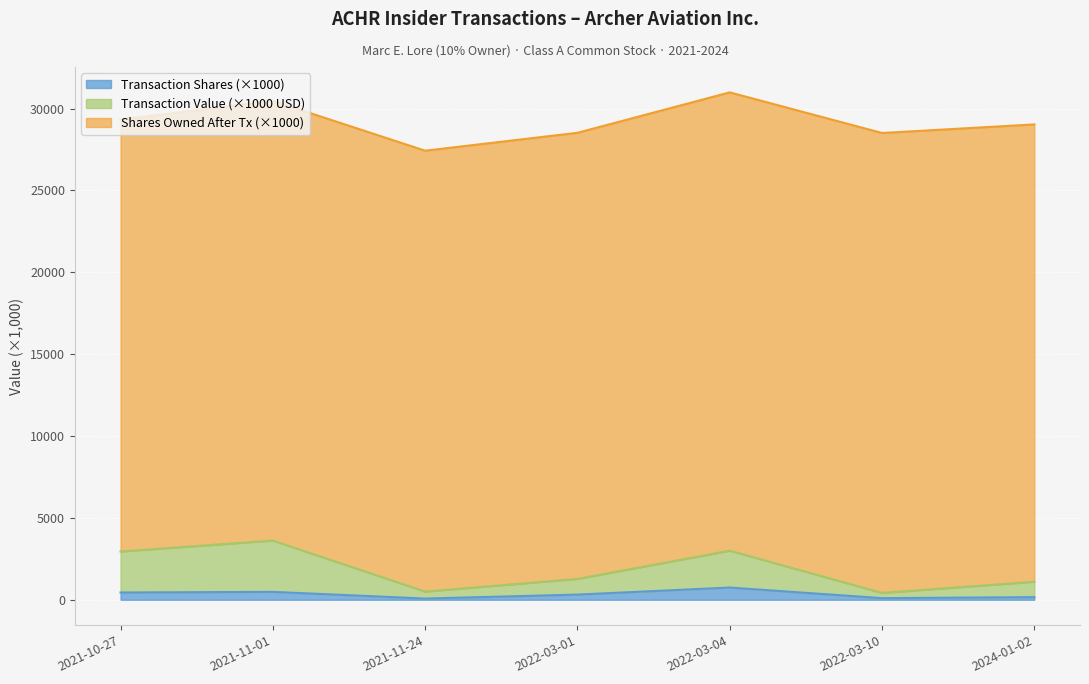

What is the highest value of the Transaction Shares (×1000) series?

746.2